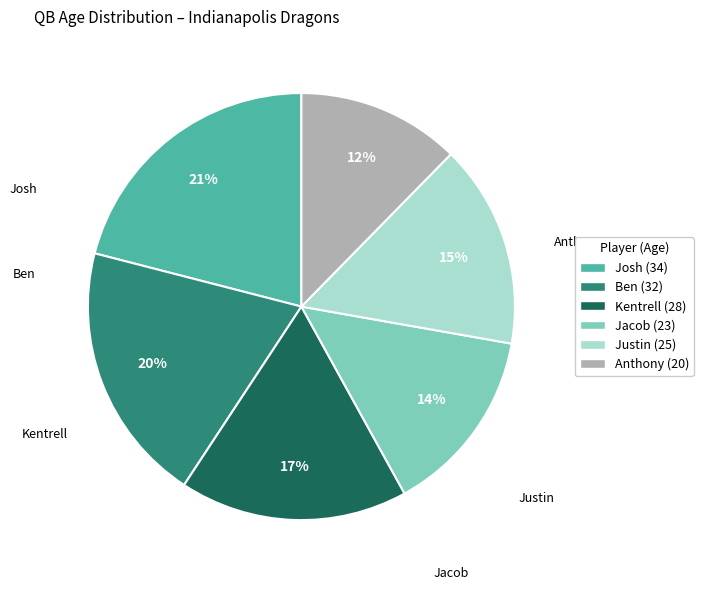

The Josh slice represents 21% of the pie. True or false?

True